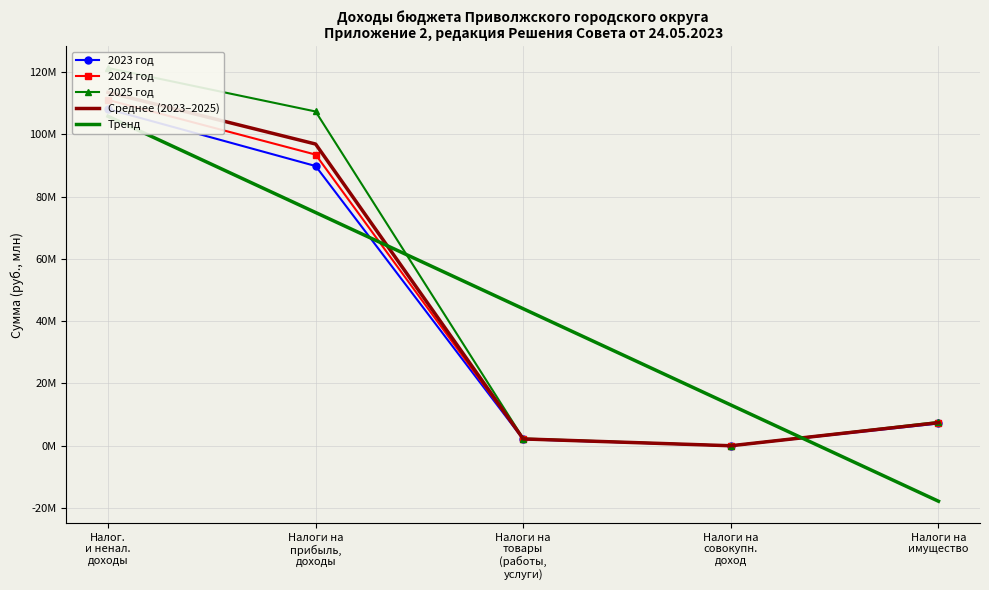

Does the chart have visible grid lines?

Yes